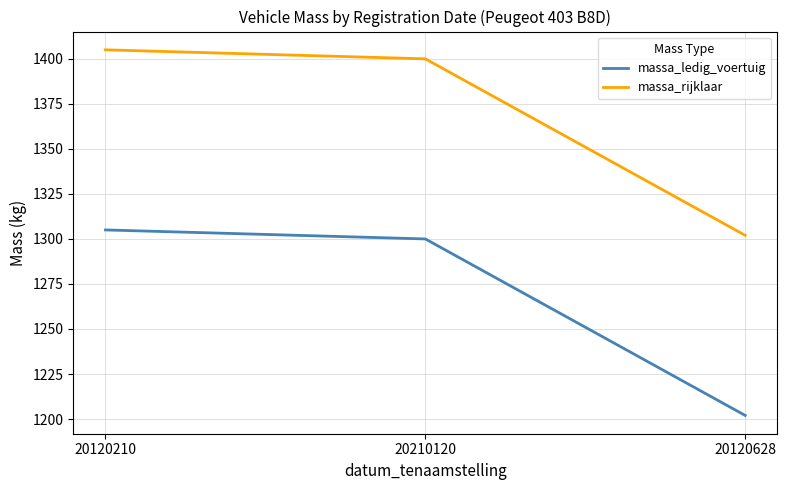

What is the spread (max minus min) of values at 20120210?

100